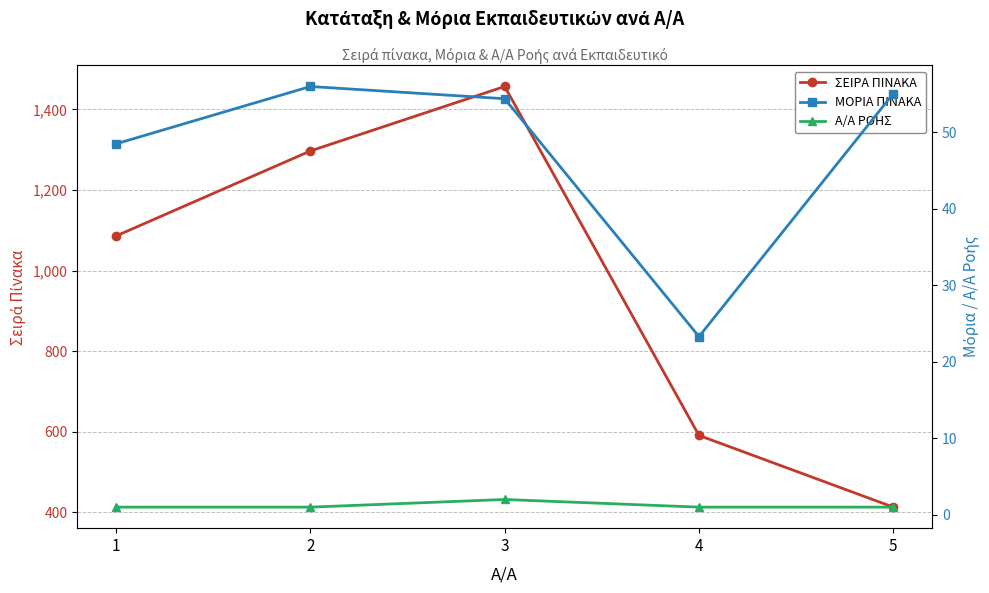

Rank the categories by ΣΕΙΡΑ ΠΙΝΑΚΑ value from lowest to highest.

5, 4, 1, 2, 3